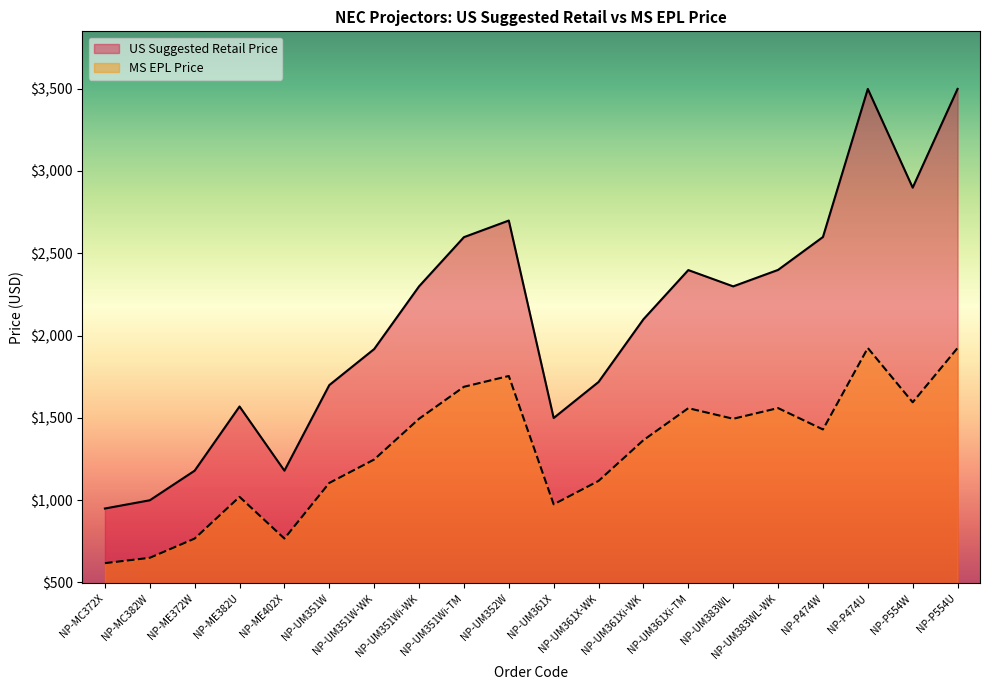

True or false: US Suggested Retail Price and MS EPL Price intersect in this chart.

False